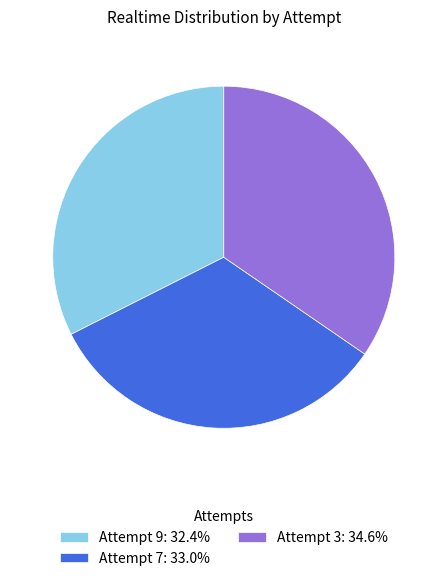

What is the ratio of the value at Attempt 9: 32.4% to the value at Attempt 3: 34.6%?

0.9